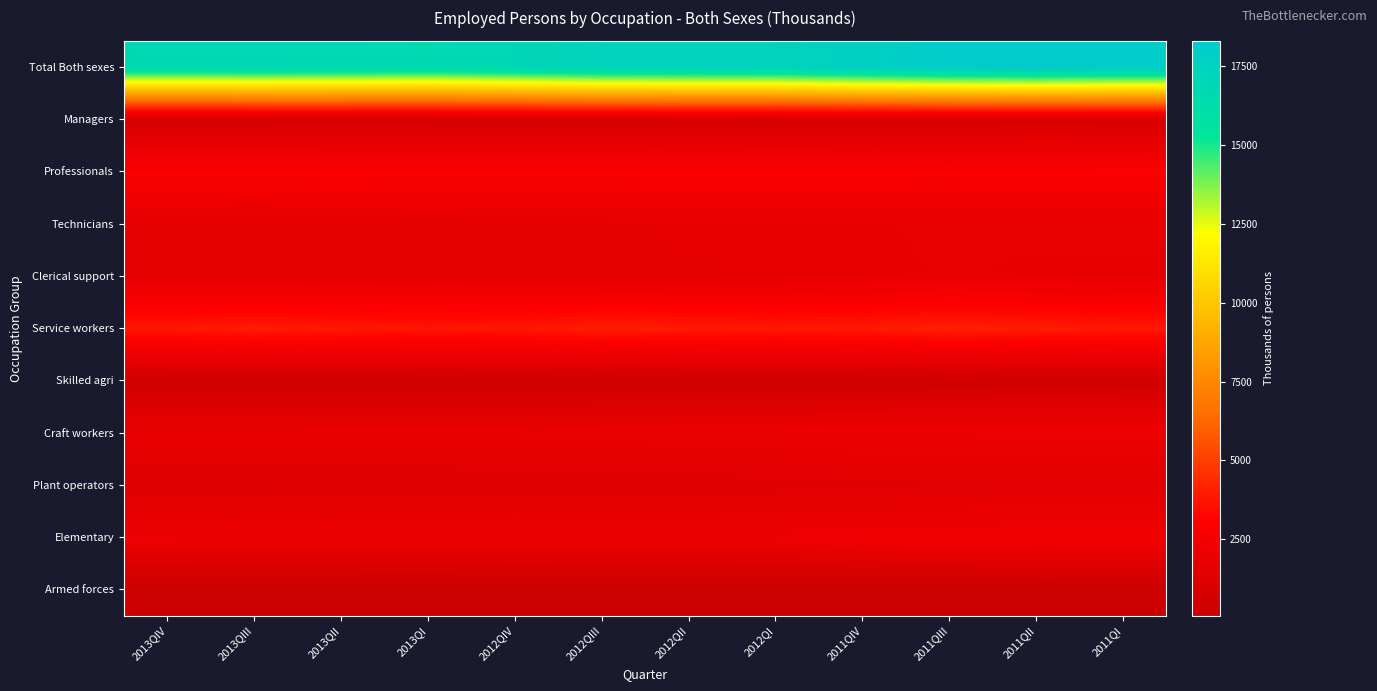

What is the smallest value displayed?

83.1